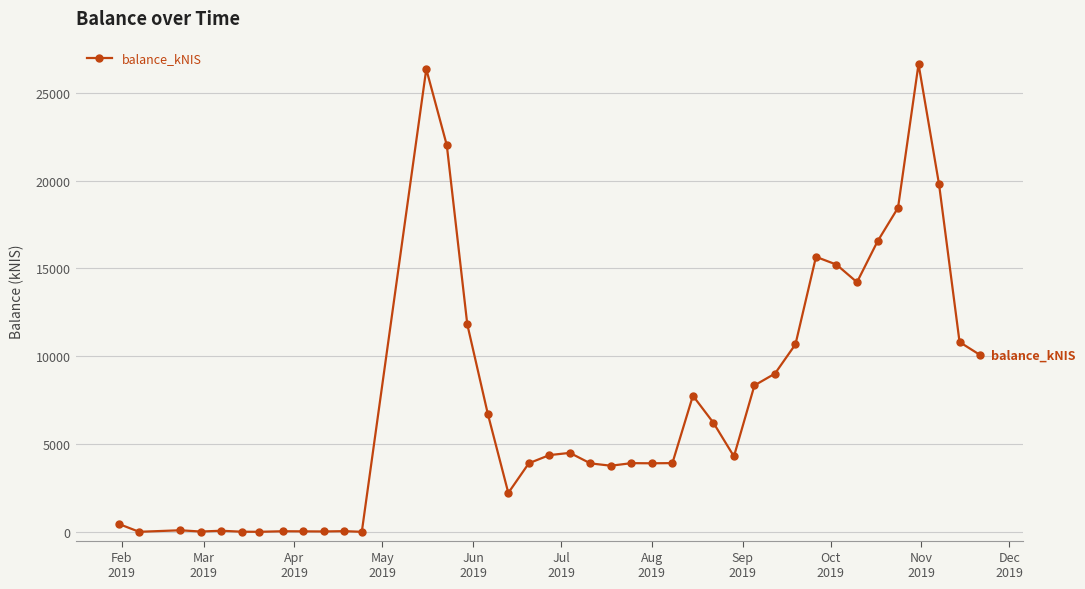

What is the difference between the maximum and minimum values?

26636.1